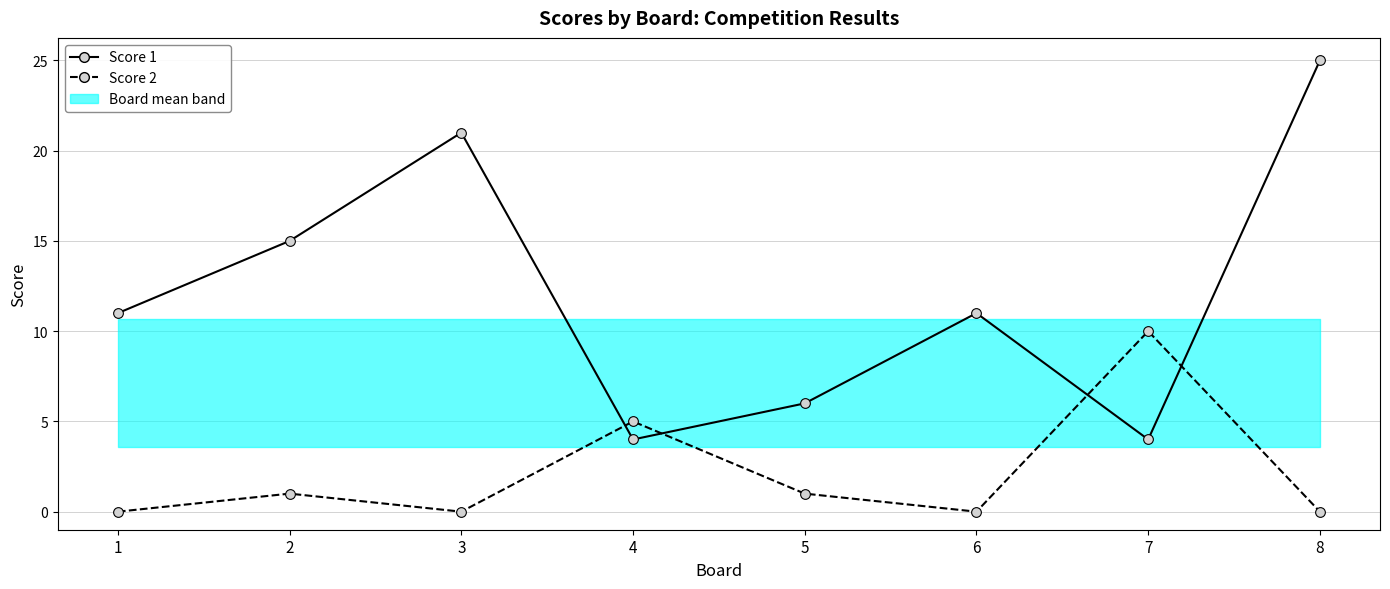

Reading left to right, transcribe all the data shown in this chart.

Score 1: 11	15	21	4	6	11	4	25
Score 2: 0	1	0	5	1	0	10	0